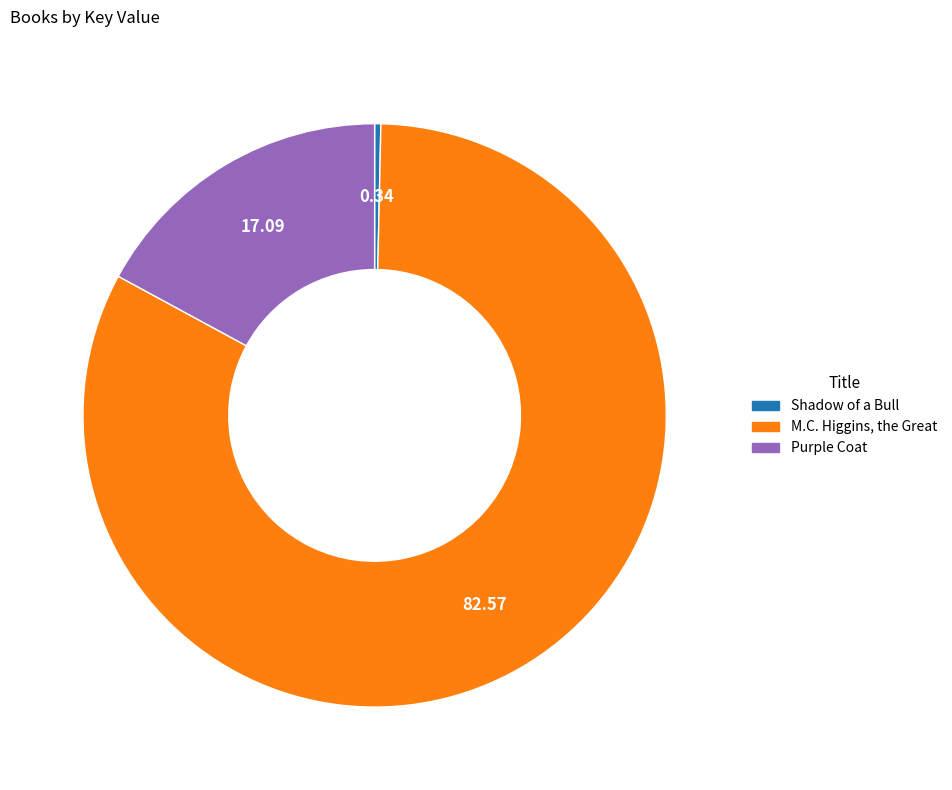

The Shadow of a Bull slice represents 0% of the pie. True or false?

True